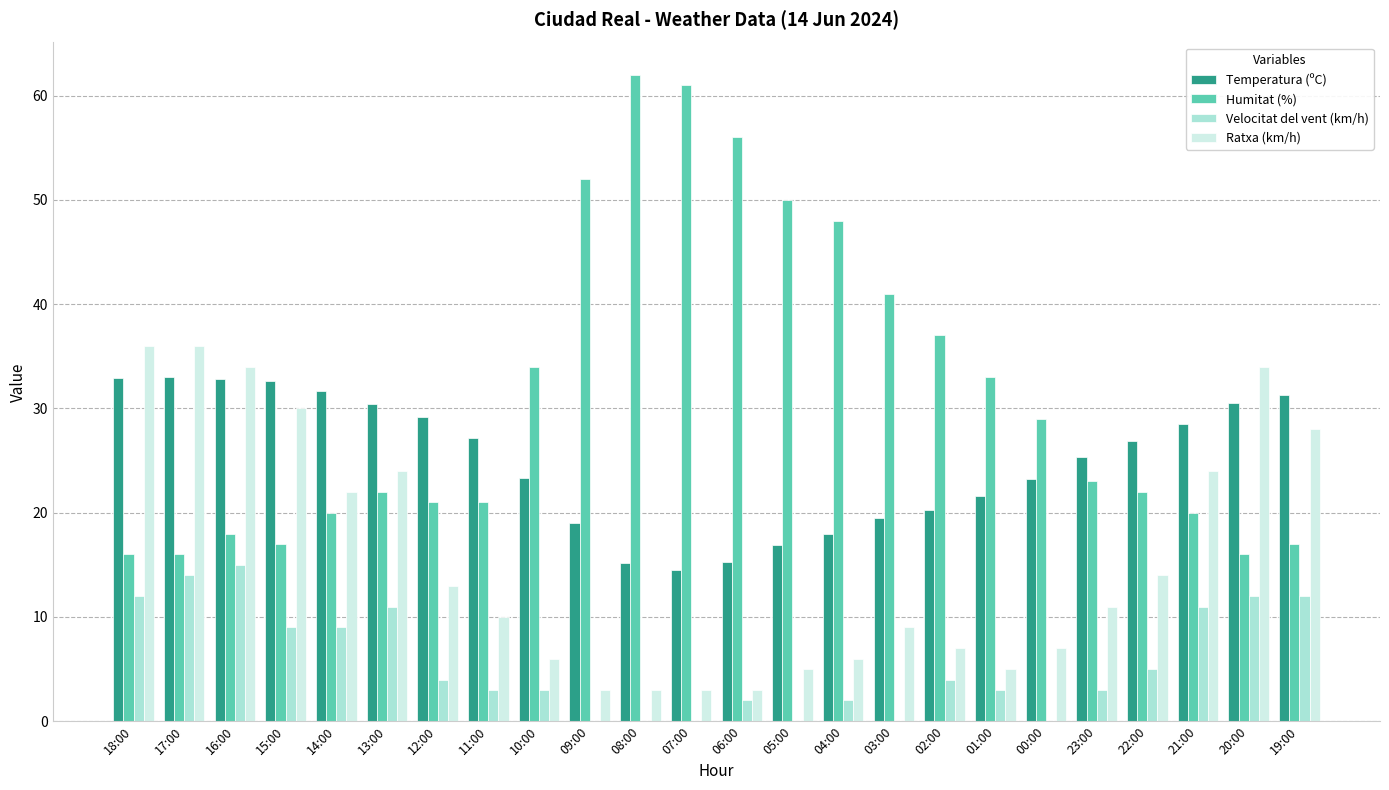

The value of Ratxa (km/h) at 20:00 is 34.0. True or false?

True